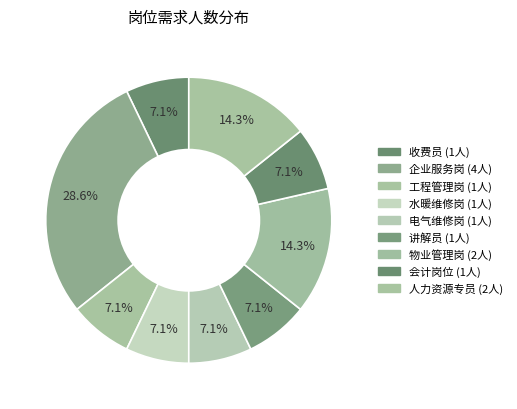

What is the ratio of the value at 工程管理岗 to the value at 物业管理岗?

0.5